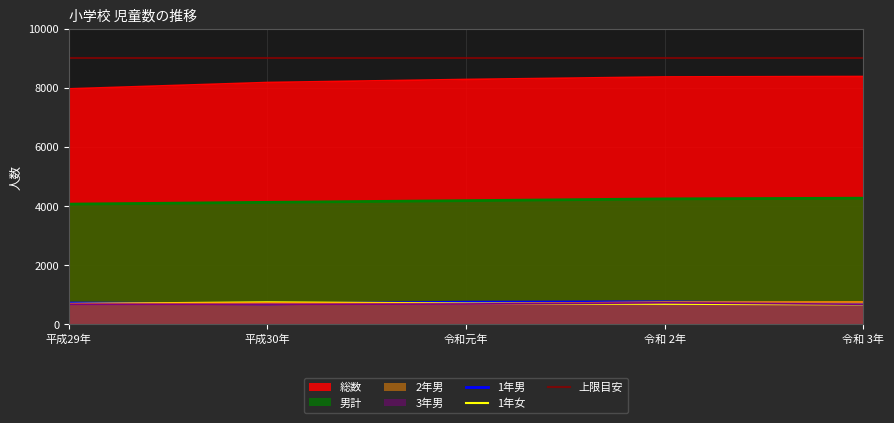

True or false: 1年男 and 総数 cross at least once.

False